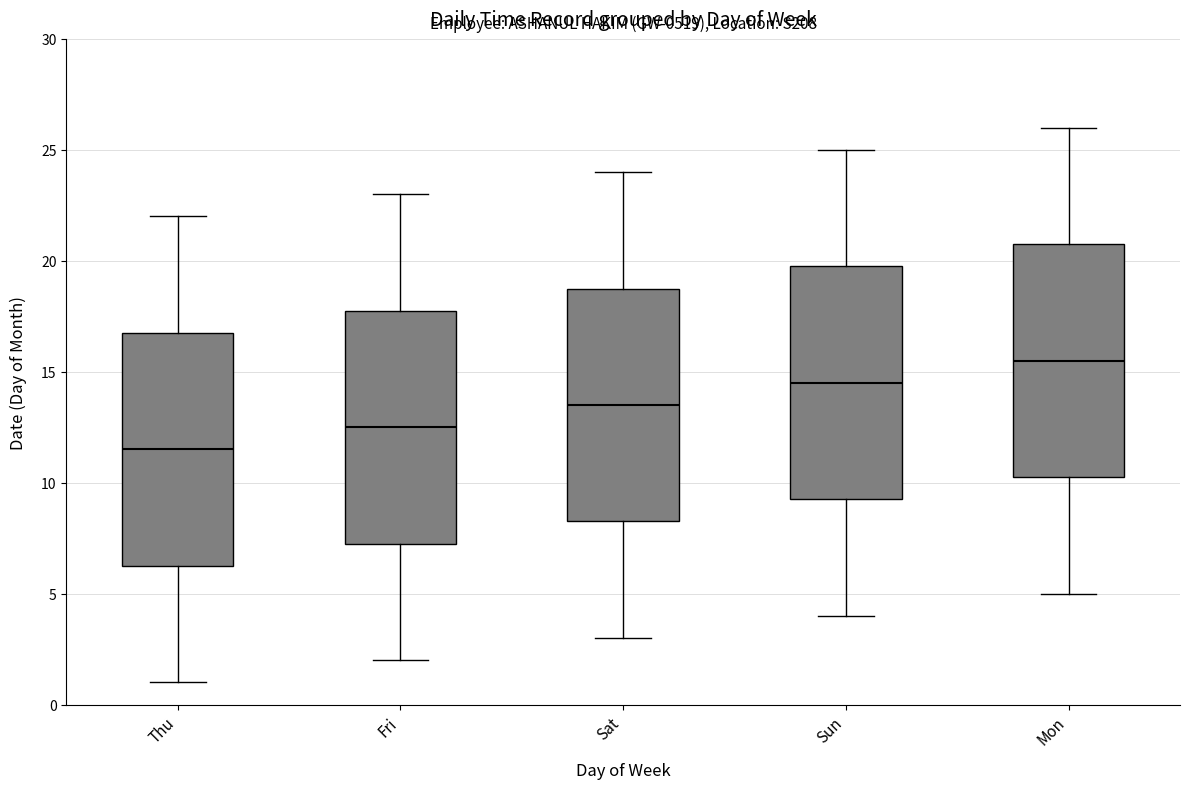

Reading left to right, transcribe this box plot: for each box, give where its median line is, the range the box spans, and where its two whiskers end, as read against the y-axis. The values are not printed on the chart, so give them approximately, as read against the axis.

Thu: median 11.5, box 6.5 to 17.0, whiskers 1.0 to 22.0
Fri: median 12.5, box 7.5 to 18.0, whiskers 2.0 to 23.0
Sat: median 13.5, box 8.5 to 19.0, whiskers 3.0 to 24.0
Sun: median 14.5, box 9.5 to 20.0, whiskers 4.0 to 25.0
Mon: median 15.5, box 10.5 to 21.0, whiskers 5.0 to 26.0